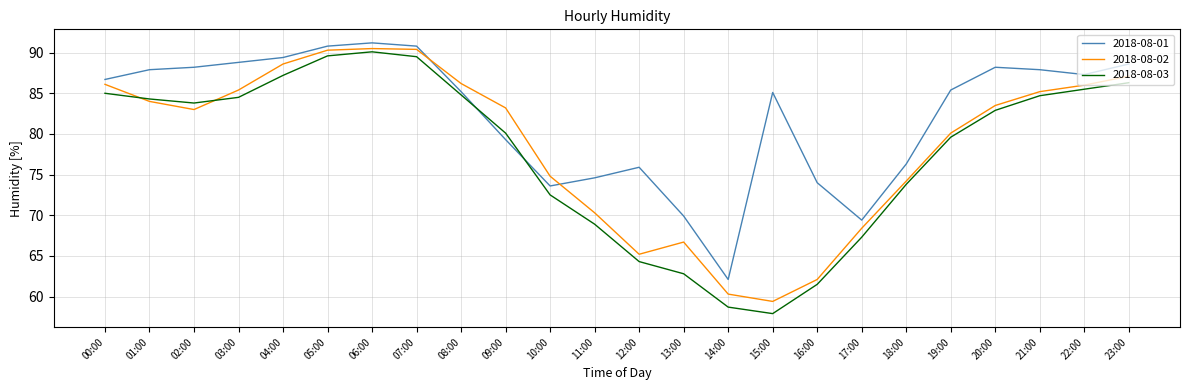

What is the spread (max minus min) of values at 01:00?

3.9